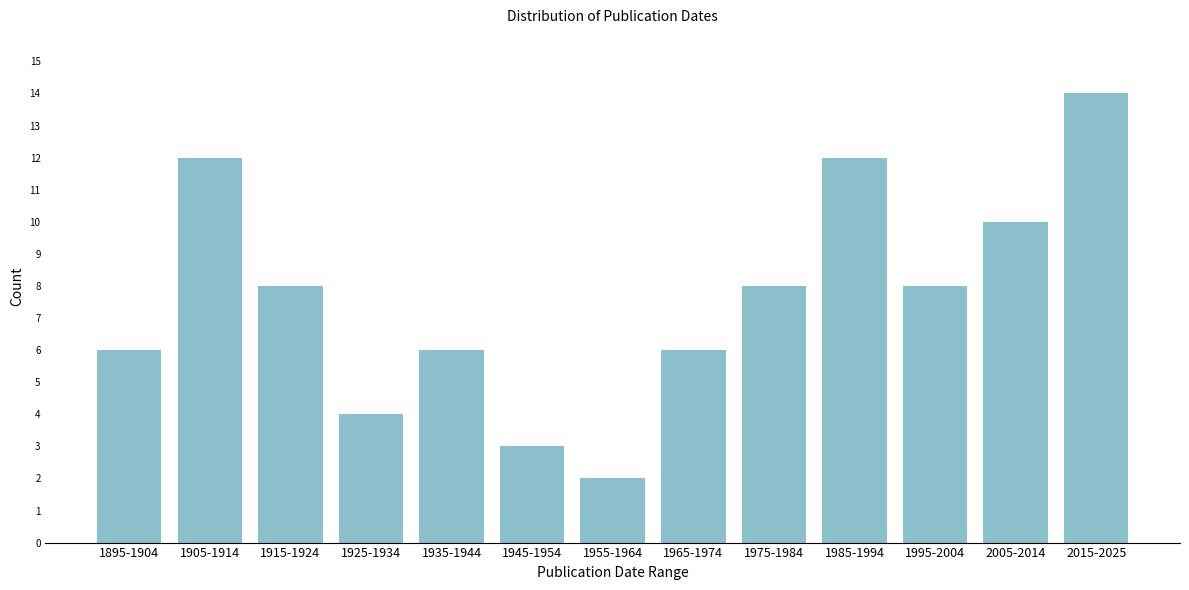

Reading left to right, extract all data points from this chart.

6	12	8	4	6	3	2	6	8	12	8	10	14